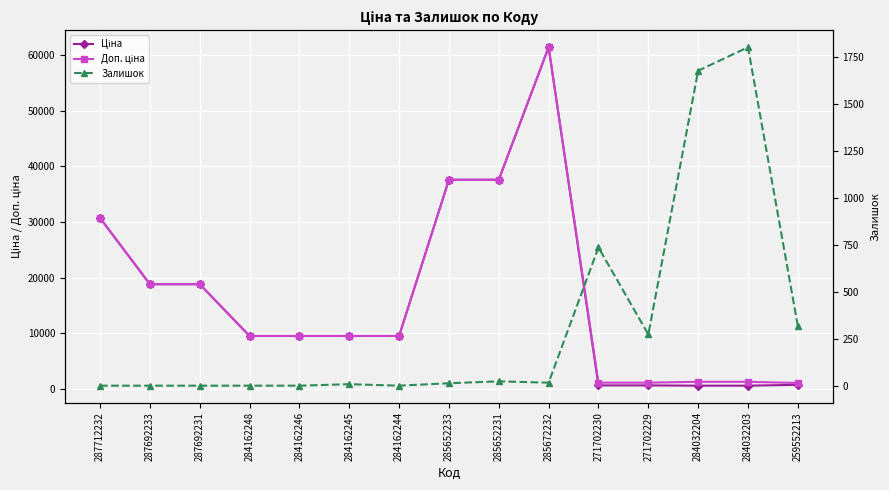

What is the sum of the Доп. ціна values at 284162244 and 271702229?

10561.7